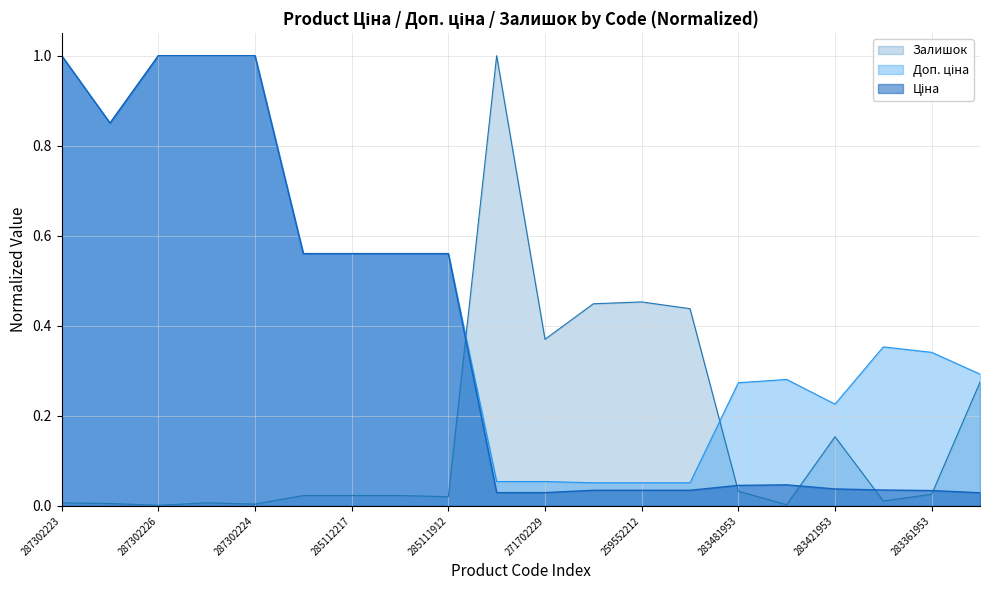

Rank the categories by Доп. ціна value from lowest to highest.

259552213, 259552212, 259552189, 271702230, 271702229, 283421953, 283481953, 283451953, 283331953, 283361953, 283391953, 285112220, 285112217, 285111961, 285111912, 287292222, 287302223, 287302226, 287302225, 287302224